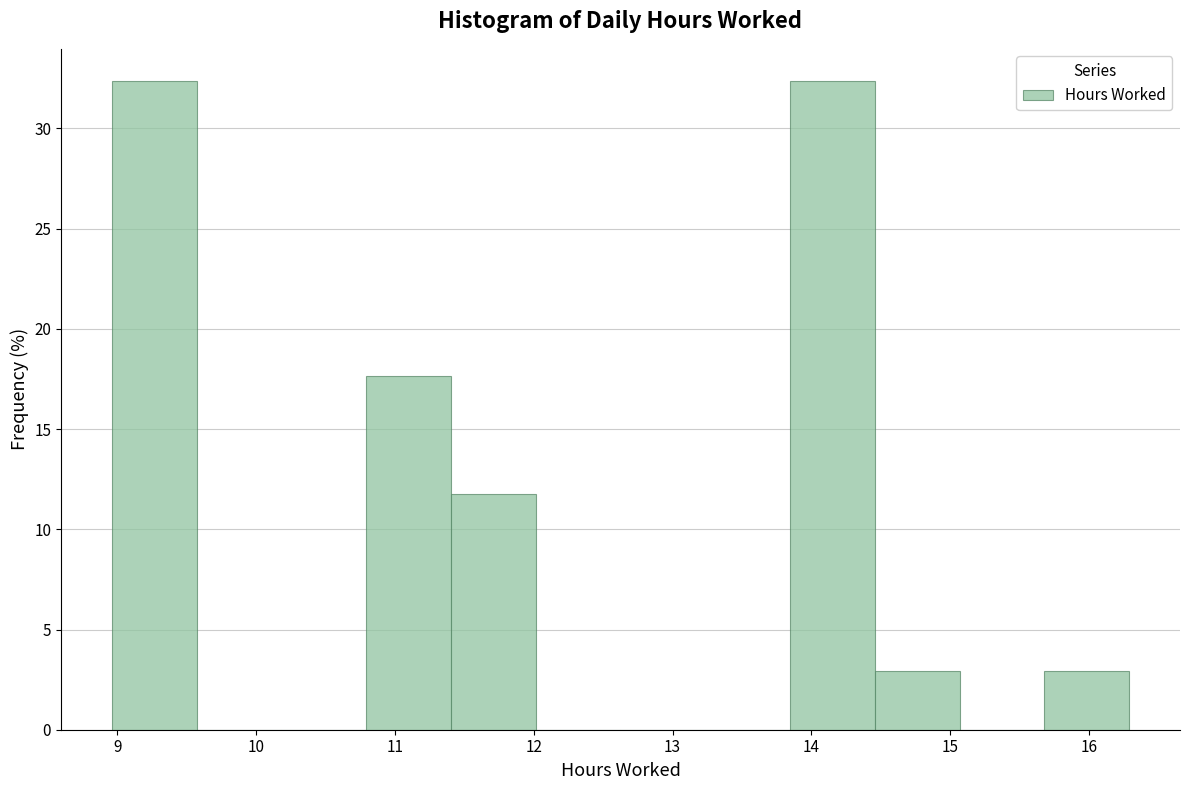

Reading left to right, list every bar in this chart as the range it spans on the x-axis followed by its height. Neither the bar edges nor the heights are printed on the chart, so give them approximately, as read against the axes.

9.0 to 9.6: 32.5
9.6 to 10.2: 0
10.2 to 10.8: 0
10.8 to 11.4: 17.5
11.4 to 12.0: 12.0
12.0 to 12.6: 0
12.6 to 13.2: 0
13.2 to 13.8: 0
13.8 to 14.5: 32.5
14.5 to 15.1: 3.0
15.1 to 15.7: 0
15.7 to 16.3: 3.0